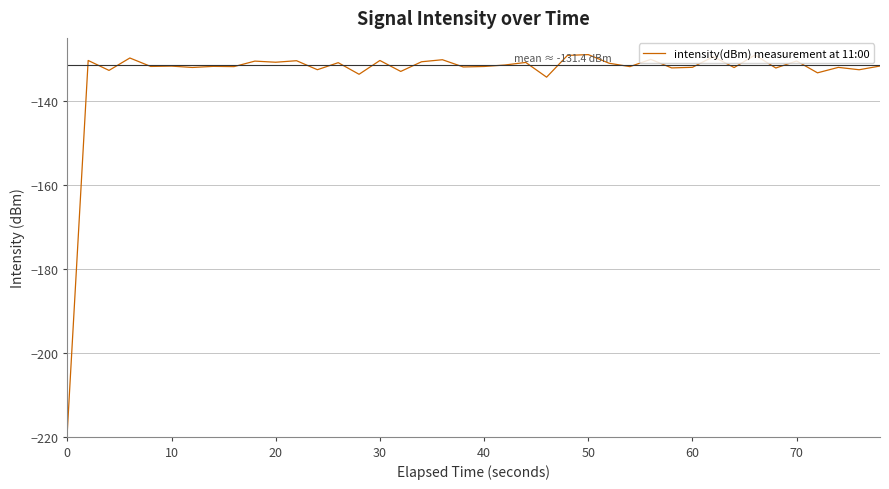

What is the smallest value displayed?

-218.6